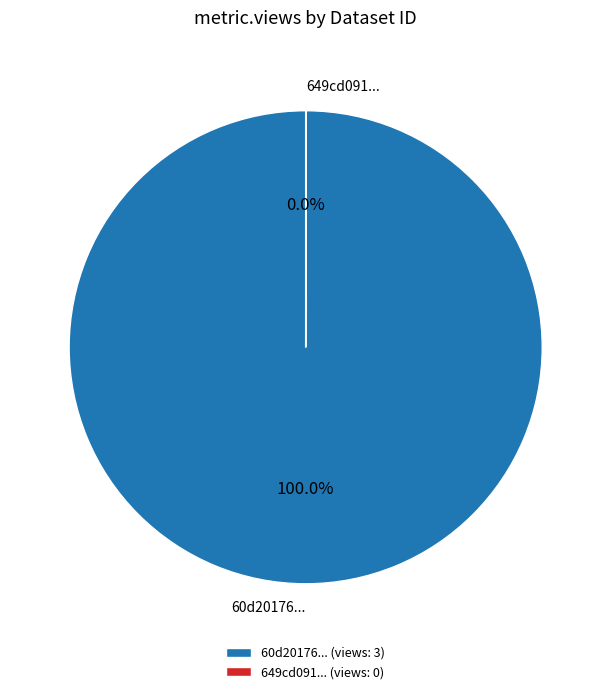

Does any single category account for the majority?

Yes